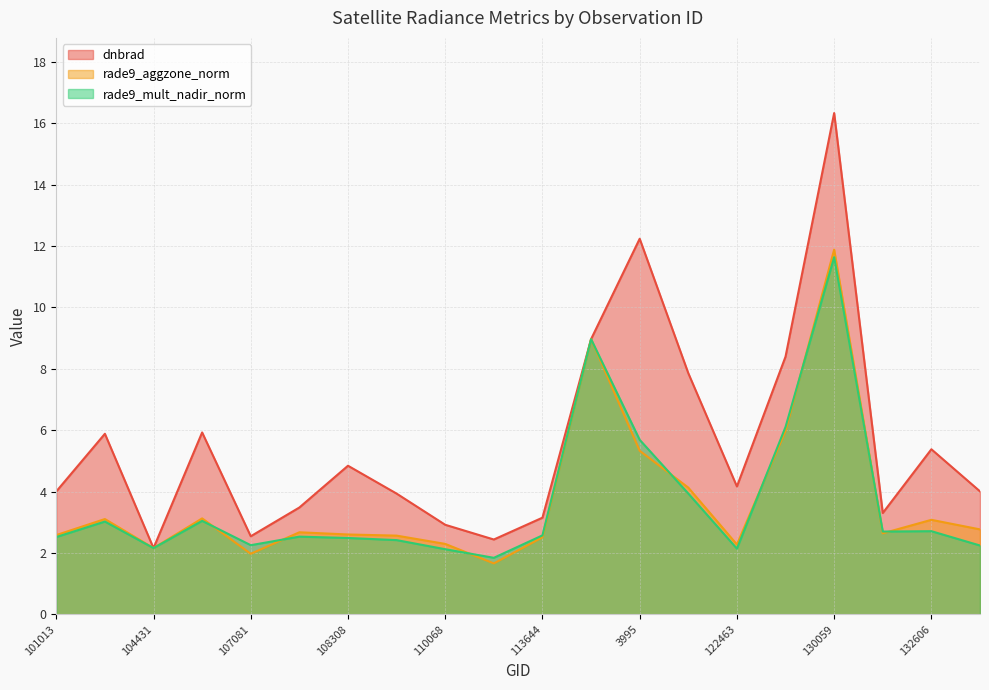

The value of rade9_aggzone_norm at 132076 is 2.6. True or false?

True